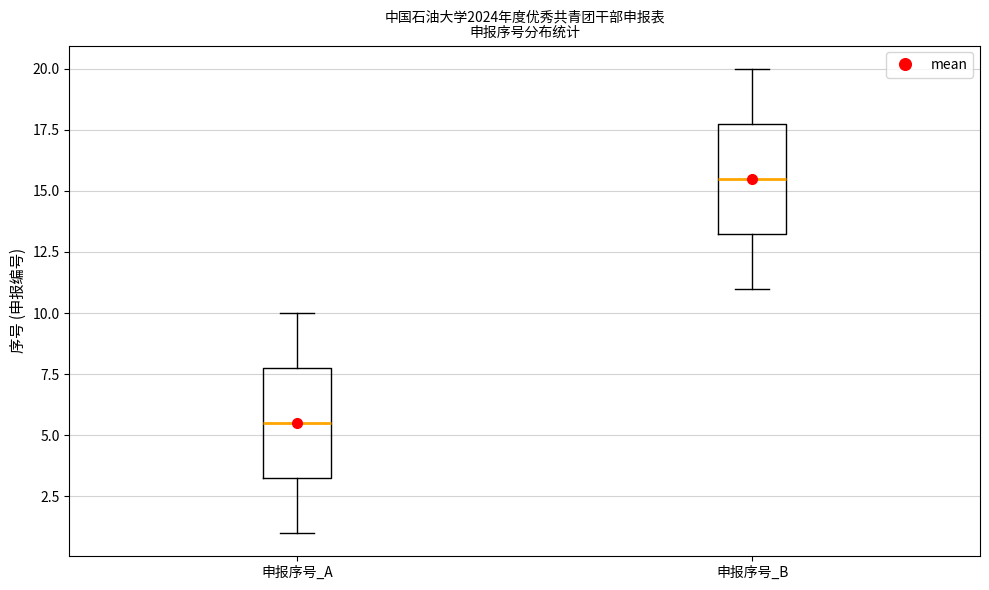

Where does the lower whisker of the box for 申报序号_B end on the y-axis? The values are not printed on the chart, so give them approximately, as read against the axis.

11.0